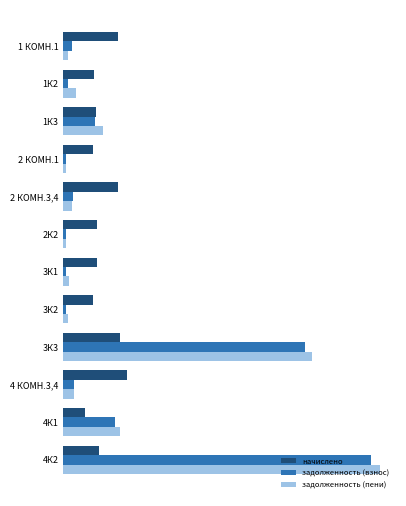

Which series has the widest spread of values?

задолженность (пени)